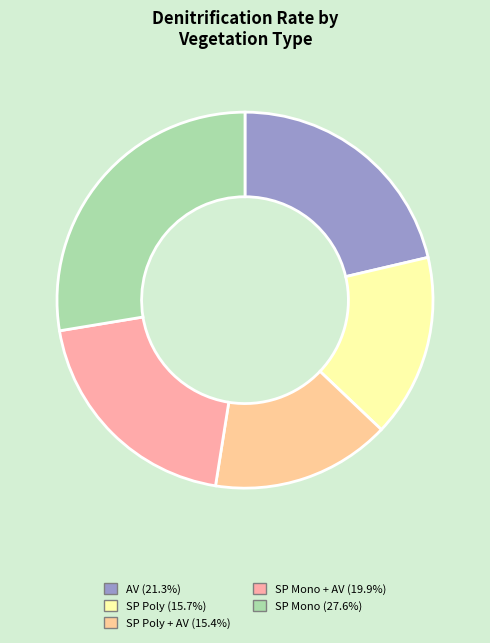

Does any single category account for the majority?

No